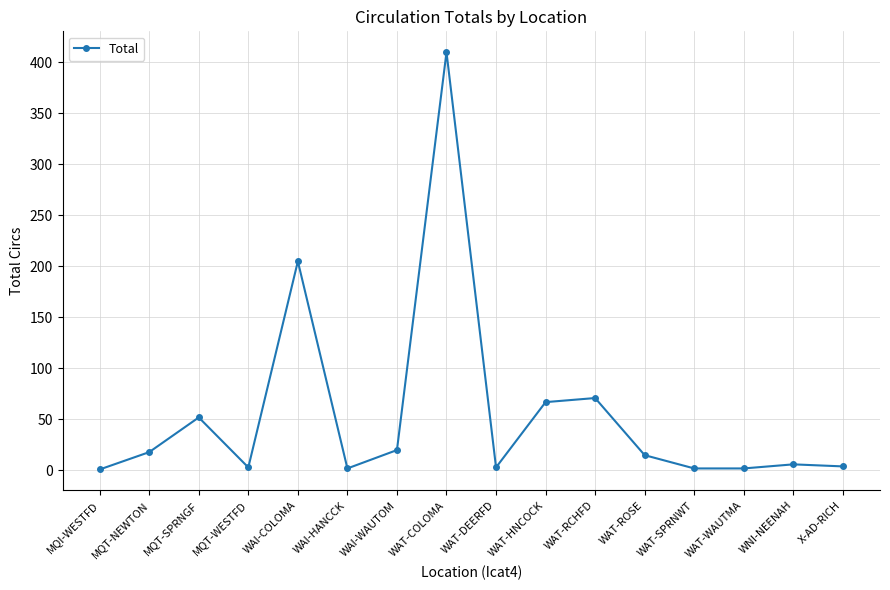

True or false: there are more than 2 points higher than both neighbors.

True